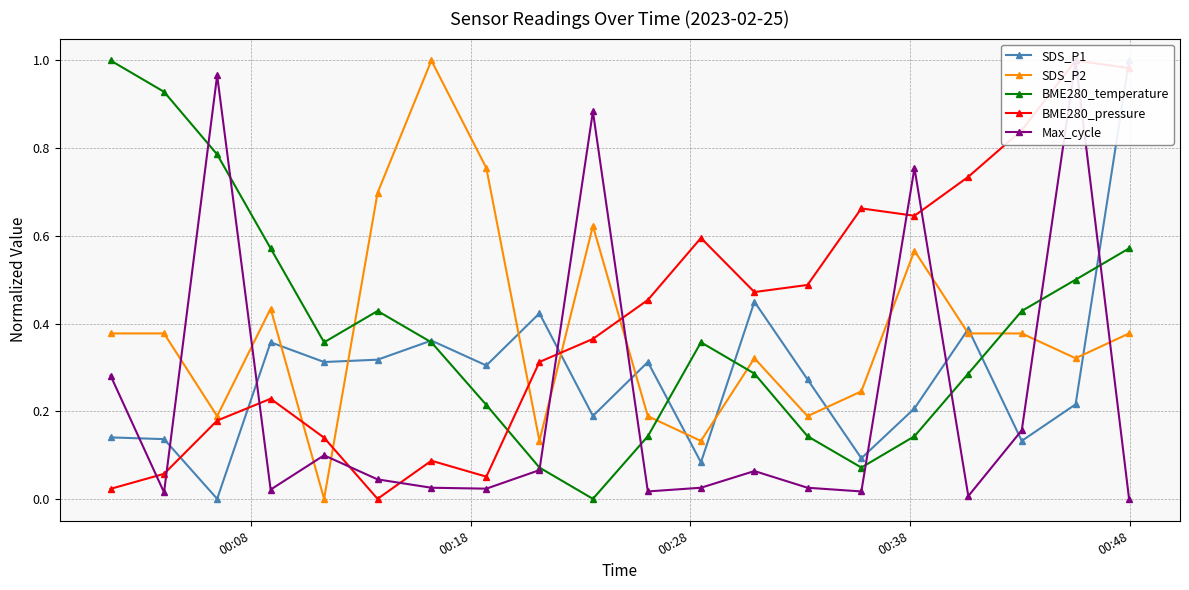

How many intersections are there between SDS_P2 and BME280_temperature?

4